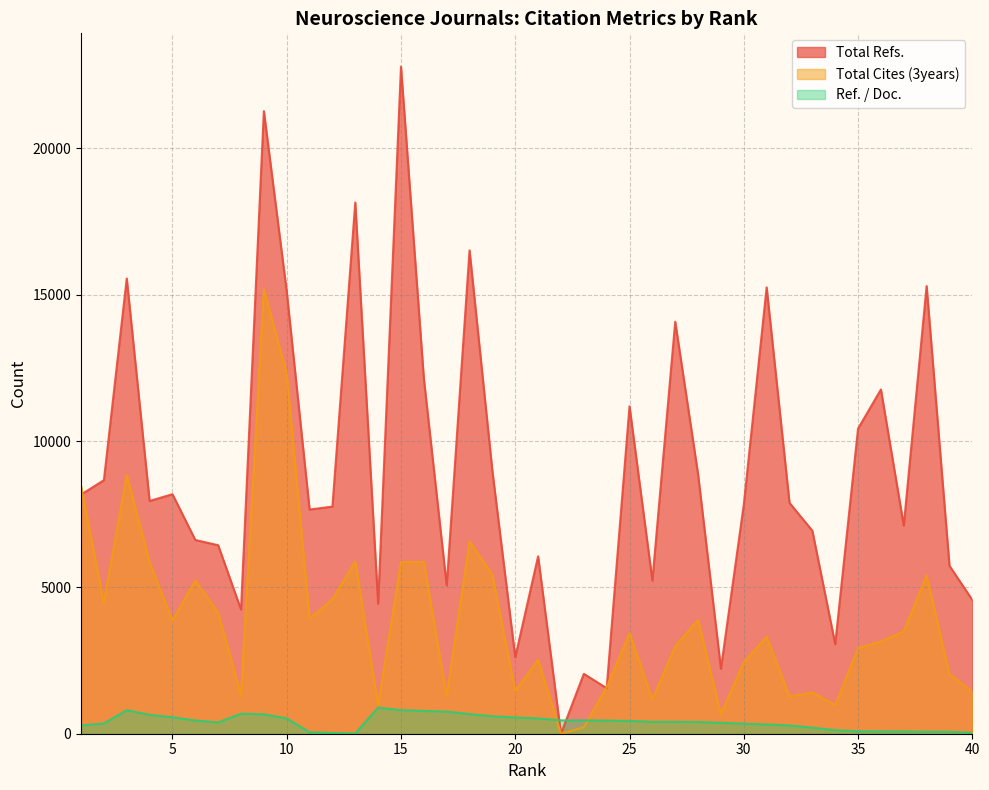

What is the minimum value for Ref. / Doc.?

9